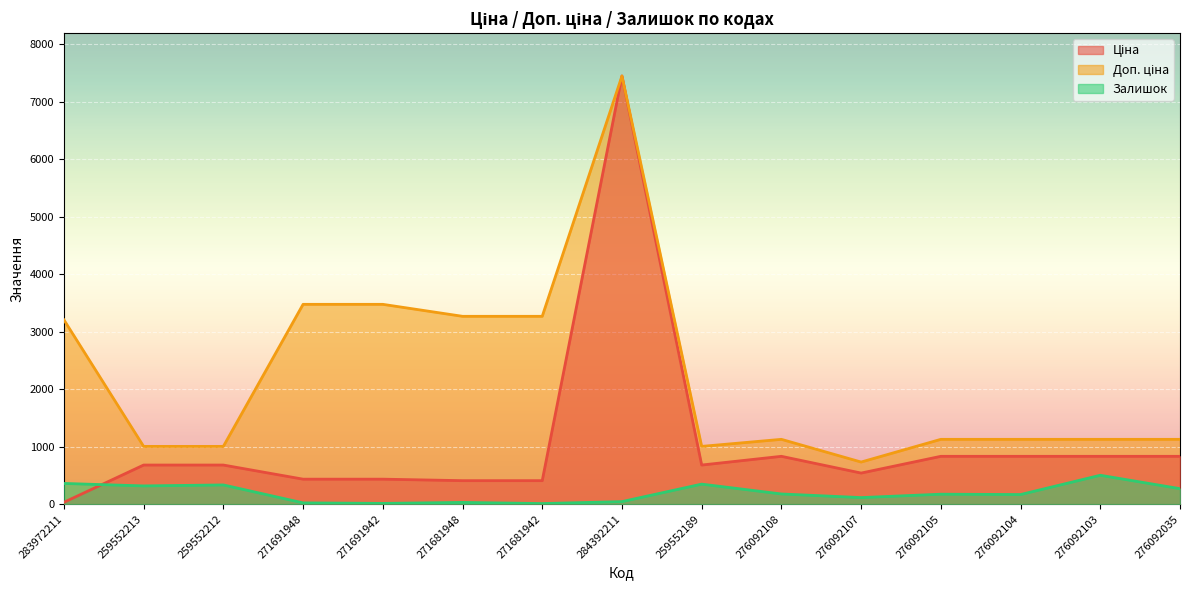

True or false: Доп. ціна and Ціна cross at least once.

False